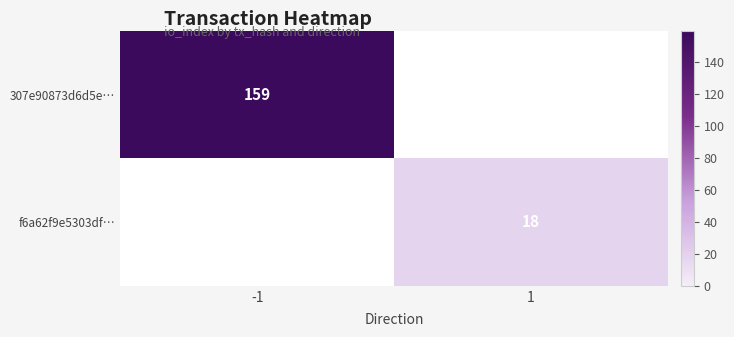

The value of 307e90873d6d5e… at -1 is 159. True or false?

True